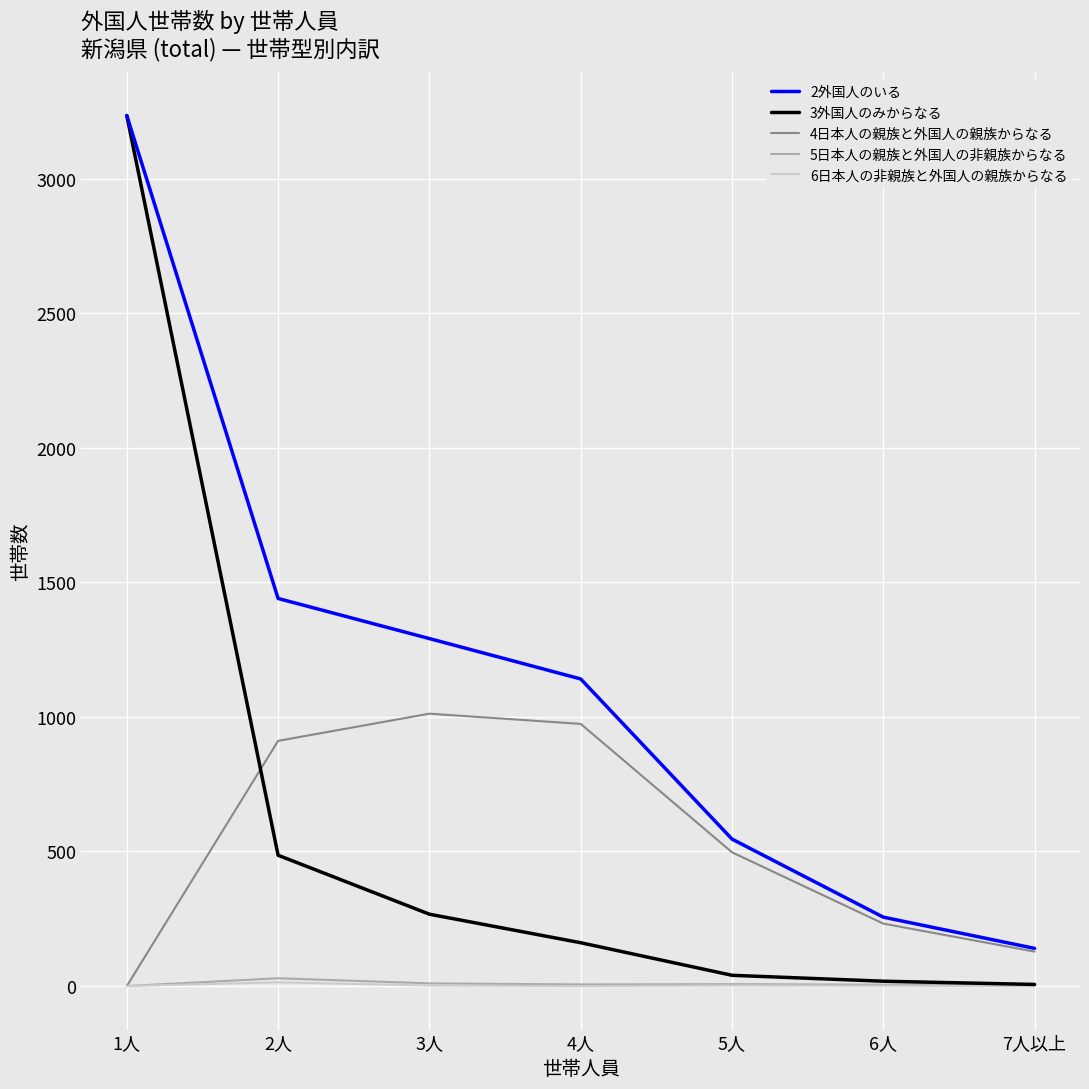

Between 3人 and 5人, which series saw the biggest shift?

2外国人のいる